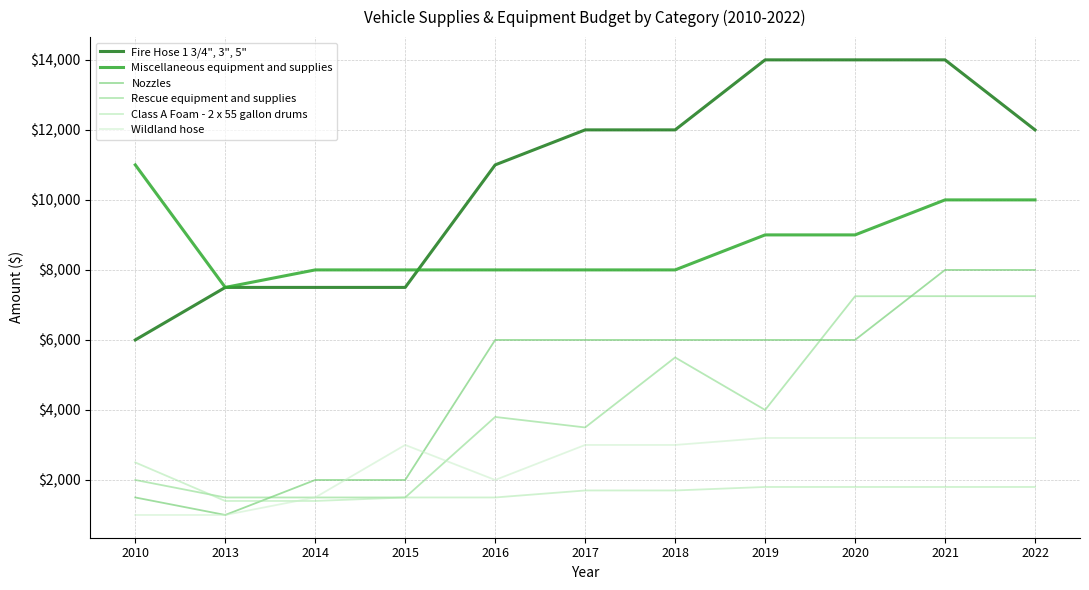

The value of Class A Foam - 2 x 55 gallon drums at 2020 is 1800. True or false?

True